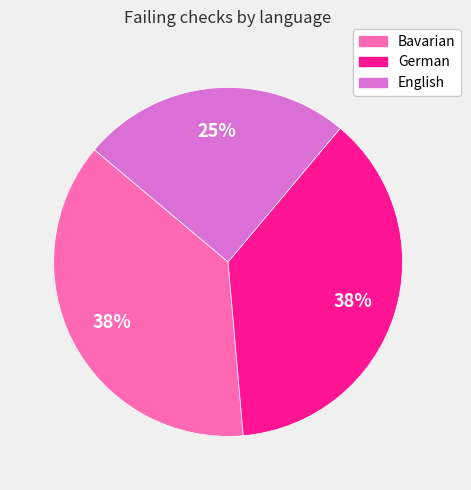

To the nearest percent, what is the difference between the largest and smallest slice percentages?

13%